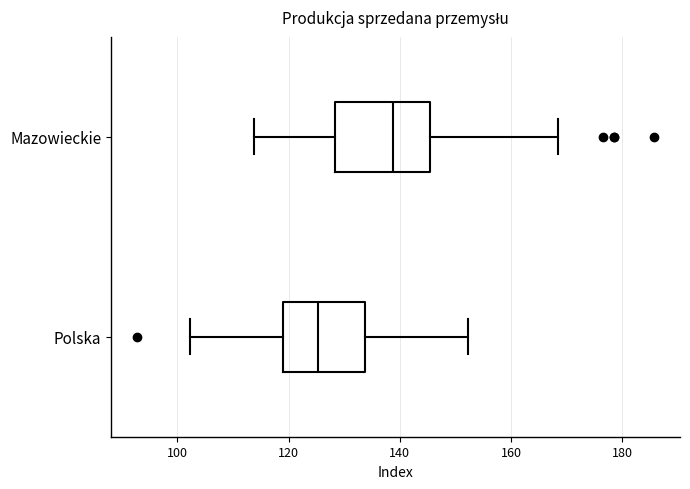

Comparing the boxes themselves (not the whiskers), which one is the widest?

Mazowieckie